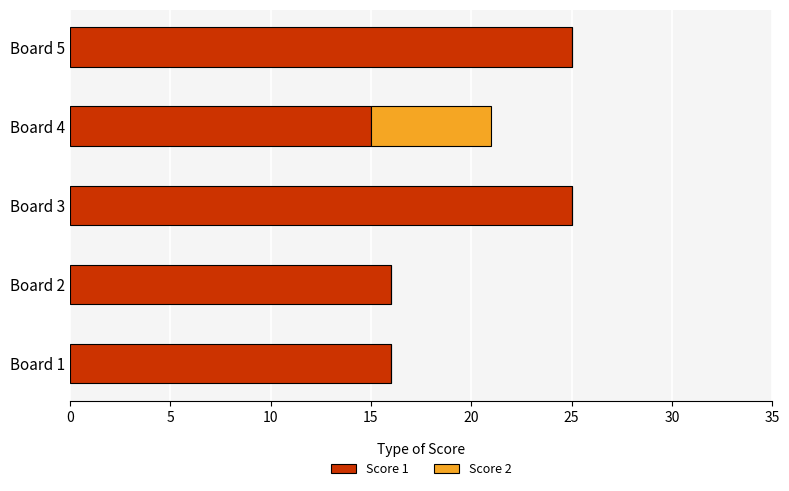

Count the number of categories in the chart.

5